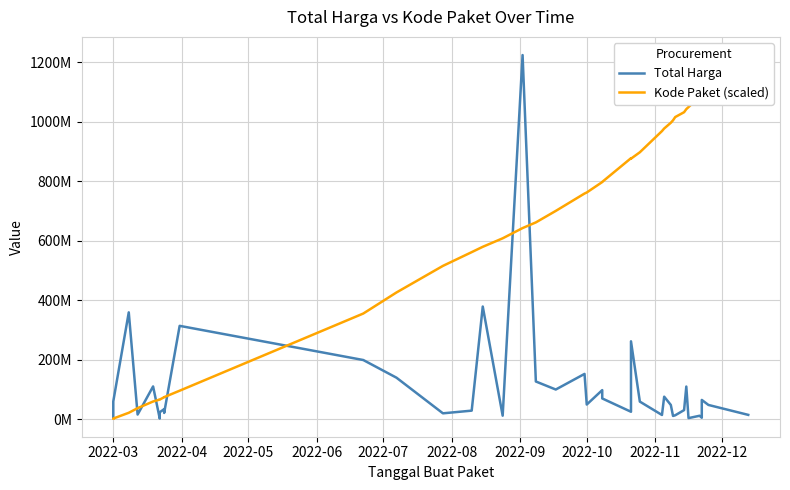

Is it true that Total Harga equals 10554713.3 at 2022-10?

False